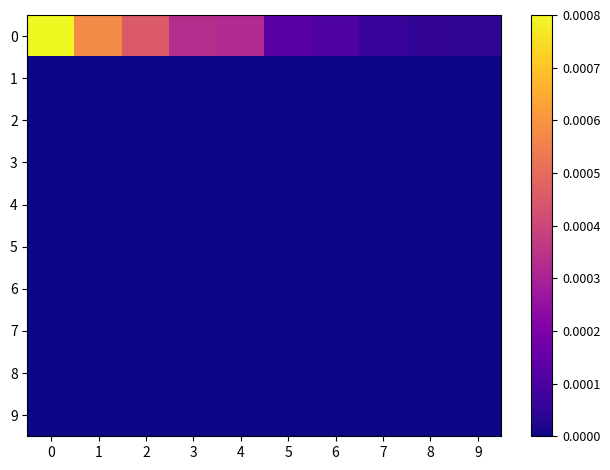

Rank the series by their maximum value, from highest to lowest.

0, 1, 2, 3, 4, 5, 6, 7, 8, 9